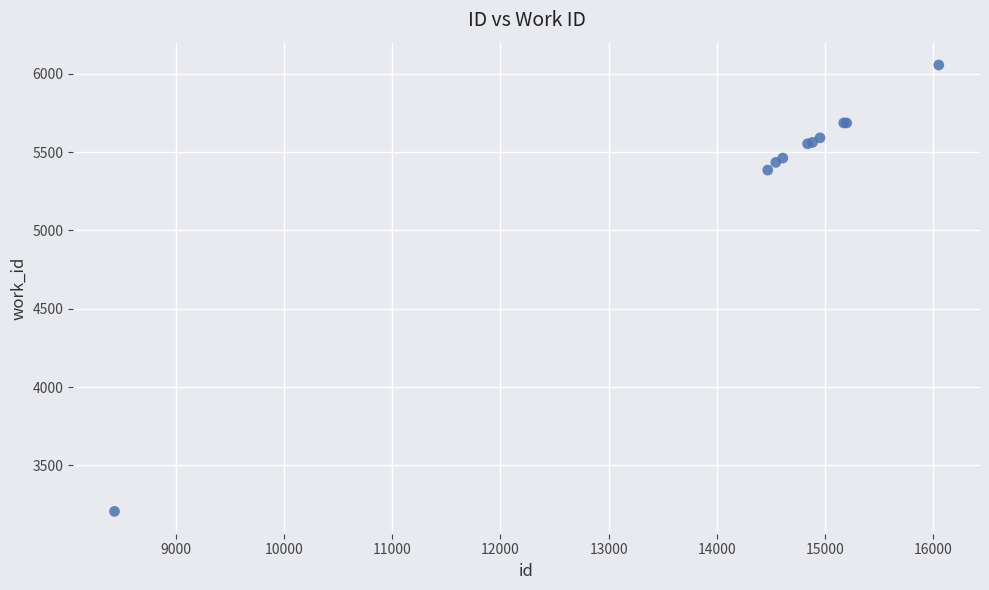

What Y value in the scatter plot is closest to 4631?

5385